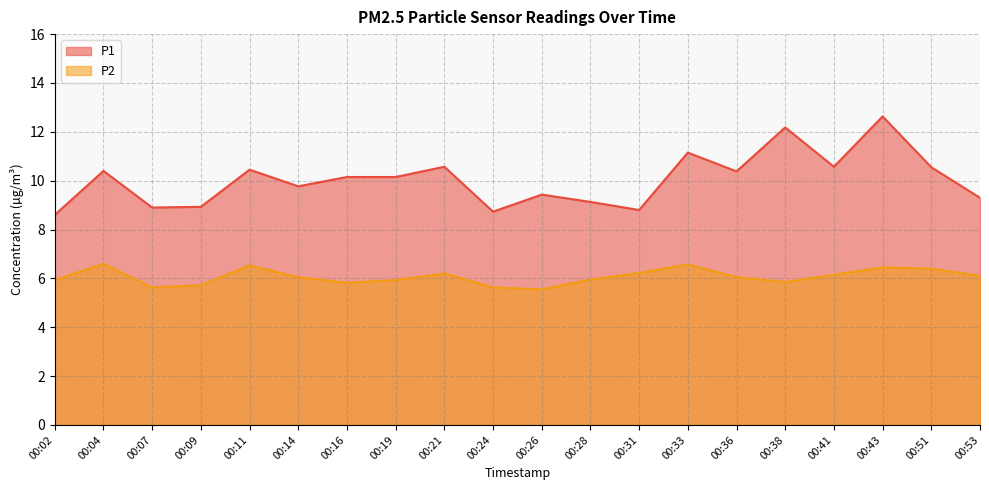

What value does the P2 series have at 00:07?

5.6